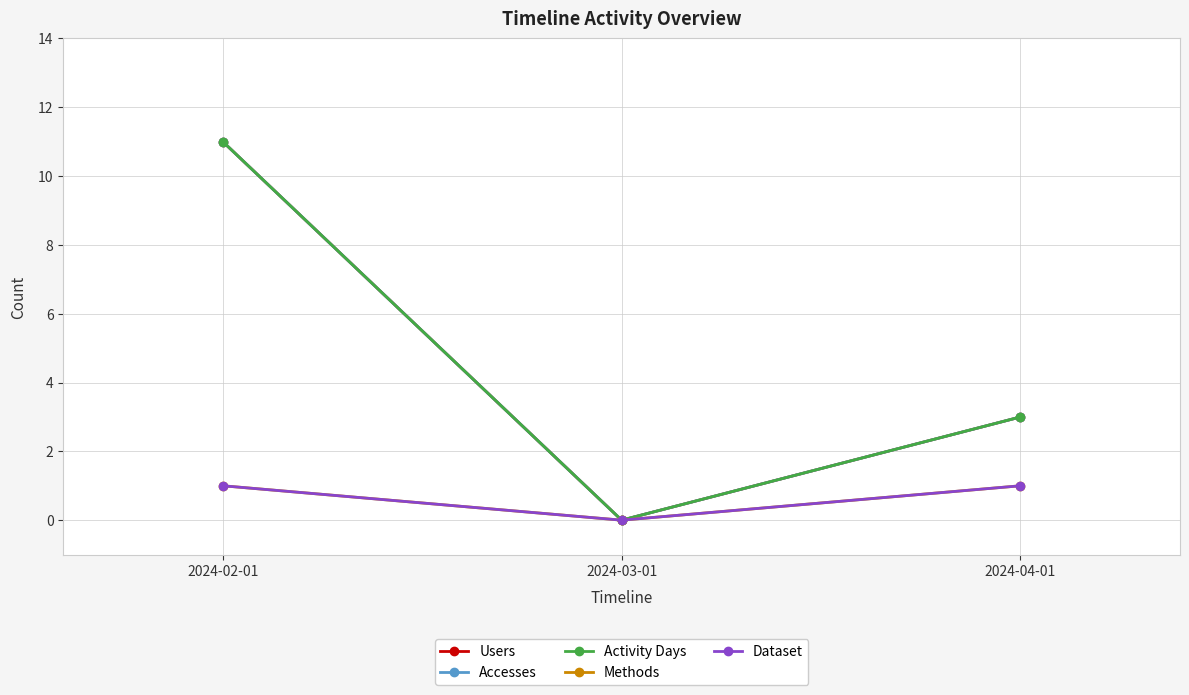

What is the sum of all Dataset values?

2